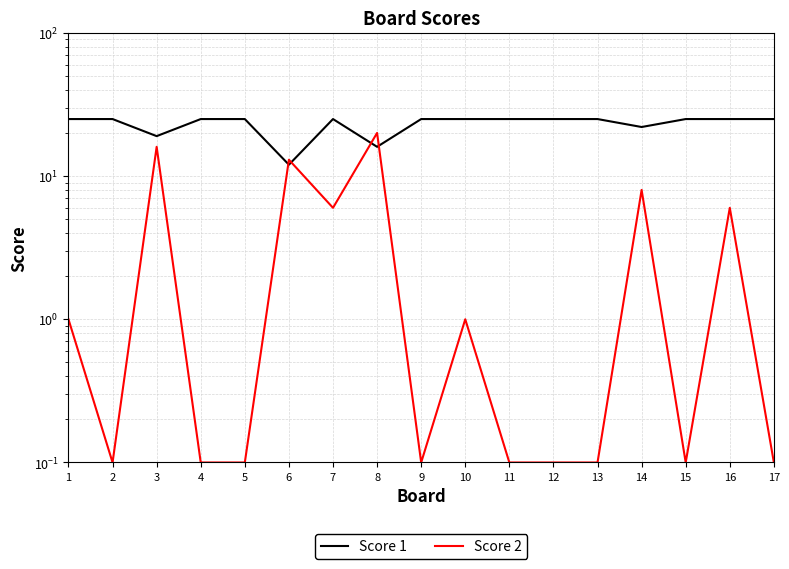

Which has a higher value, 11 or 5?

11